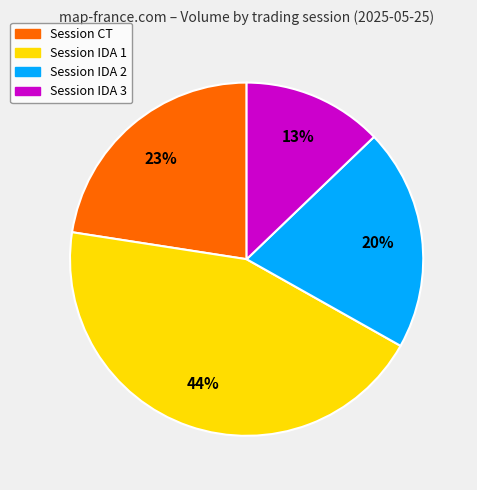

How many slices are in this pie chart?

4